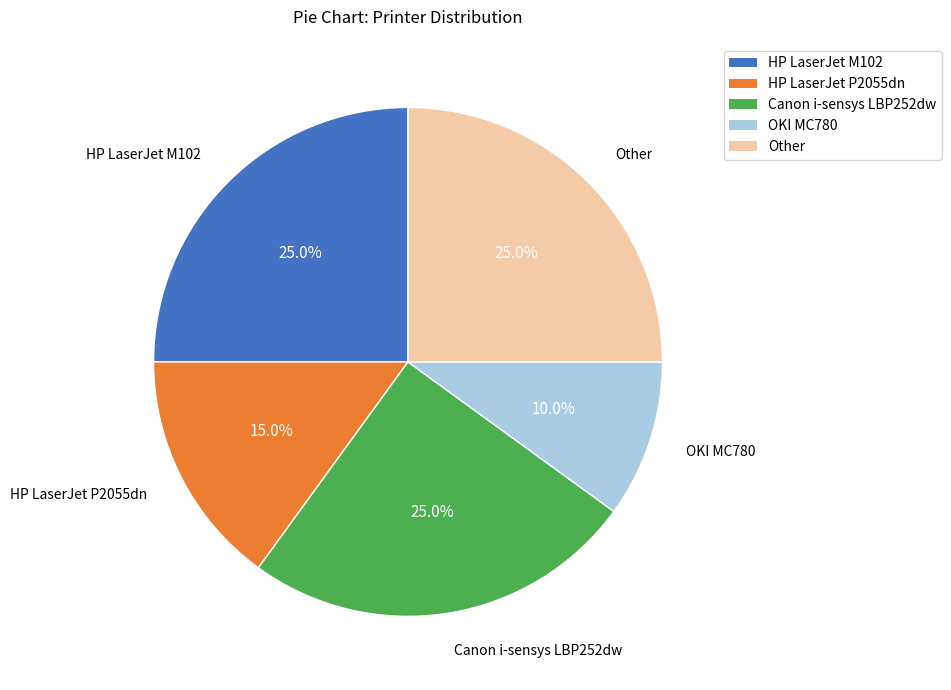

Combined, what portion of the pie is OKI MC780 and HP LaserJet P2055dn?

25.0%